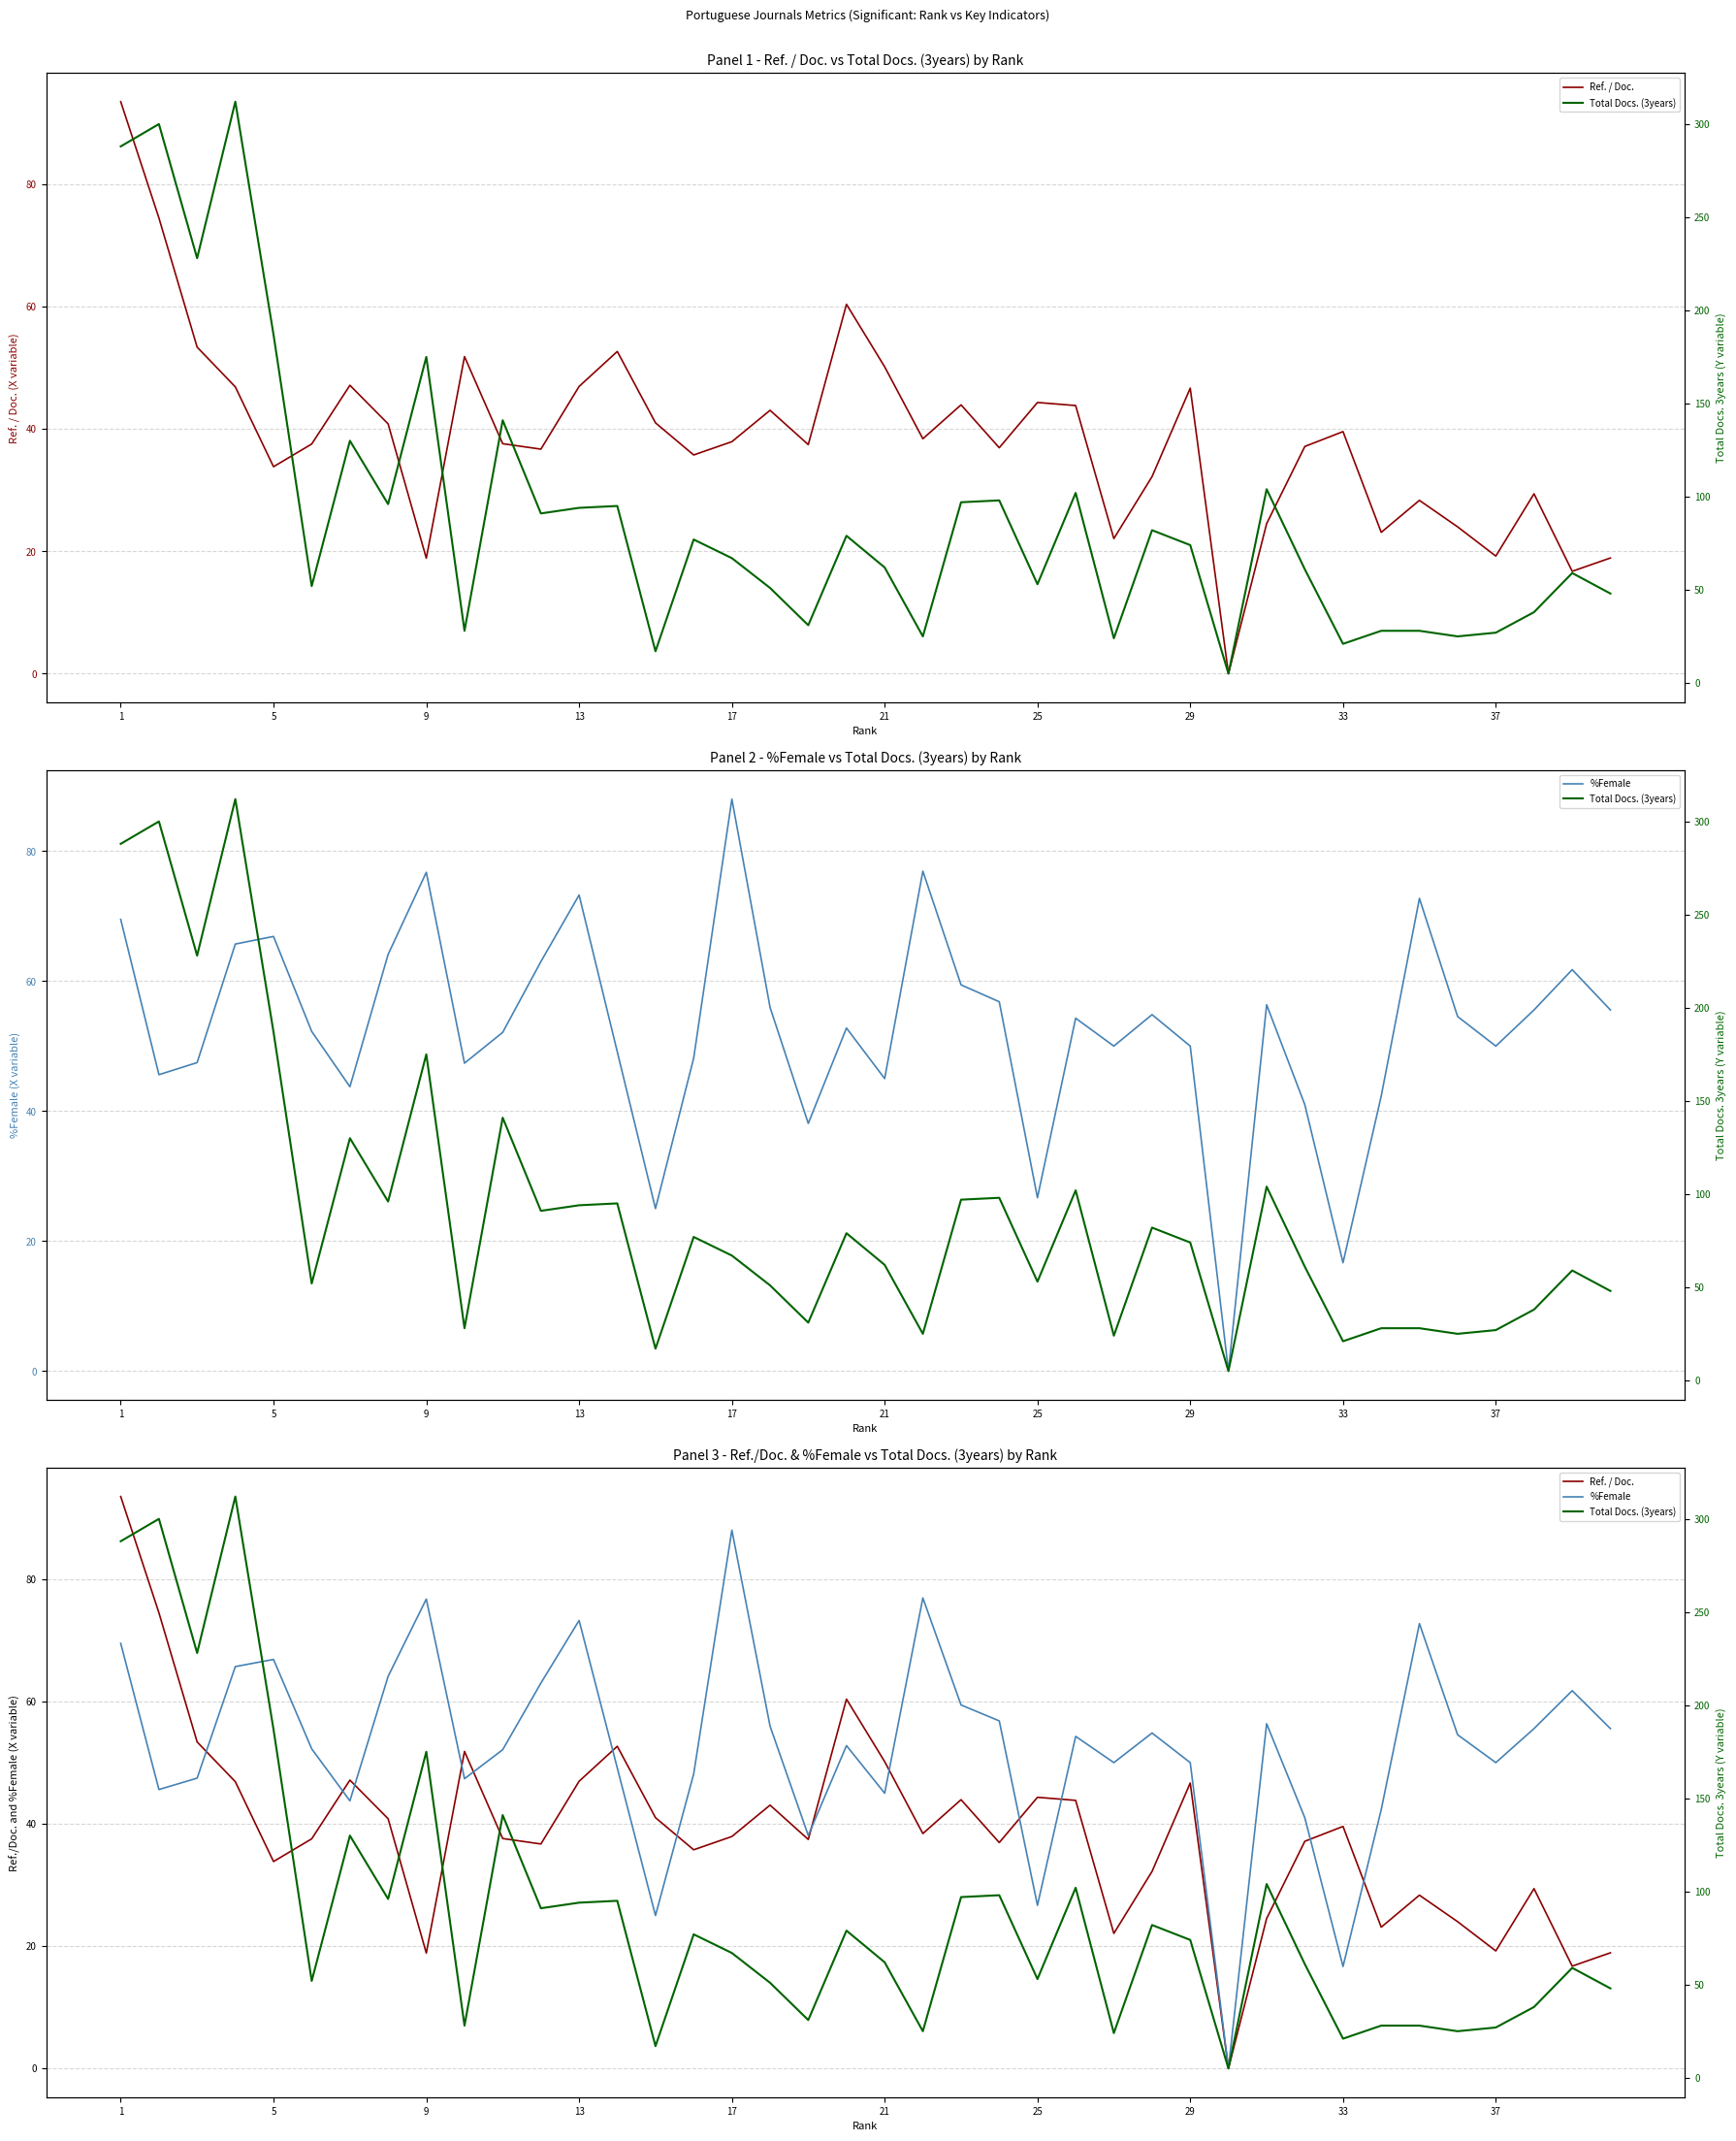

Rank the series by their average value, from lowest to highest.

Ref. / Doc., %Female, Total Docs. (3years)